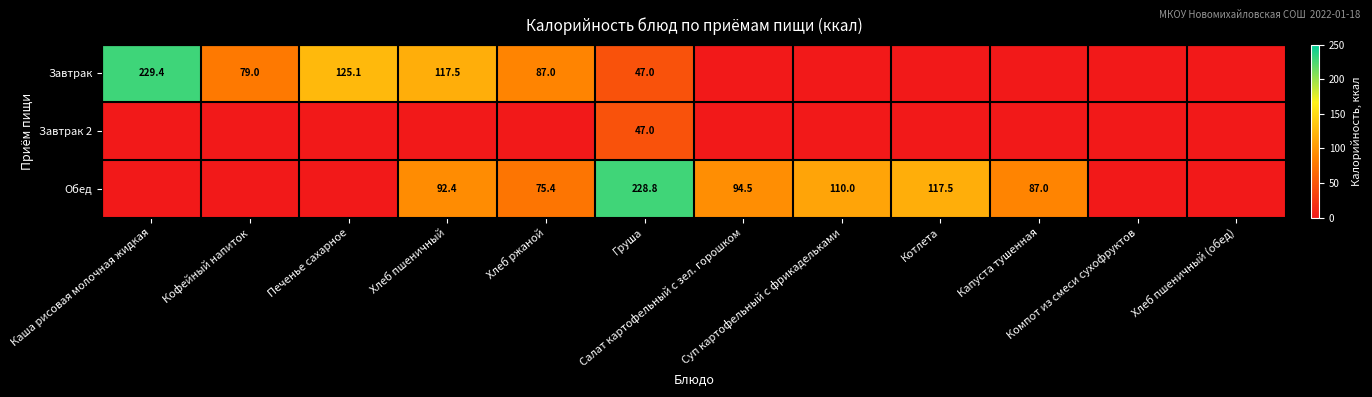

True or false: Завтрак 2 has a value of 16.2 at Котлета.

False